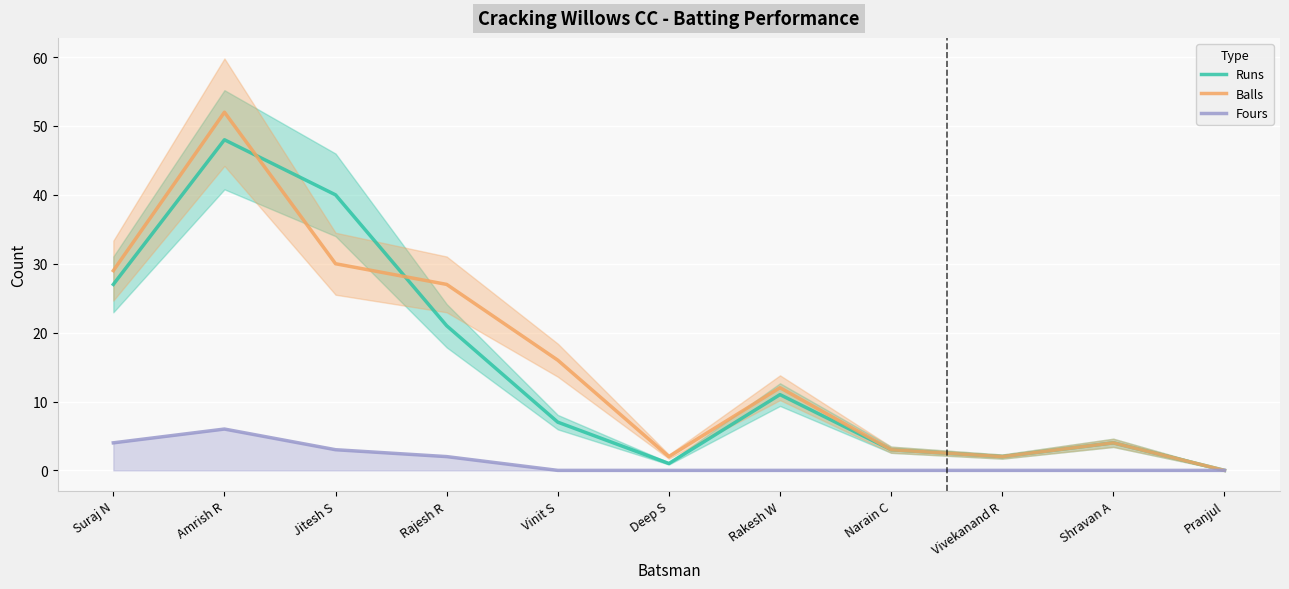

What is the maximum value shown in the chart?

52